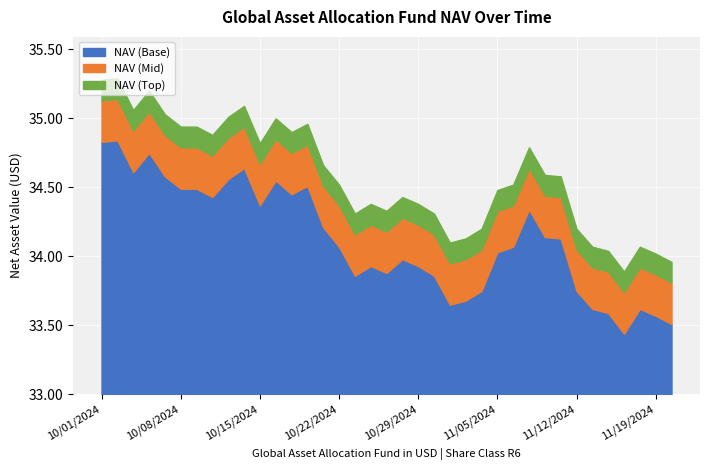

At which category does the chart reach its minimum across all series?

11/15/2024